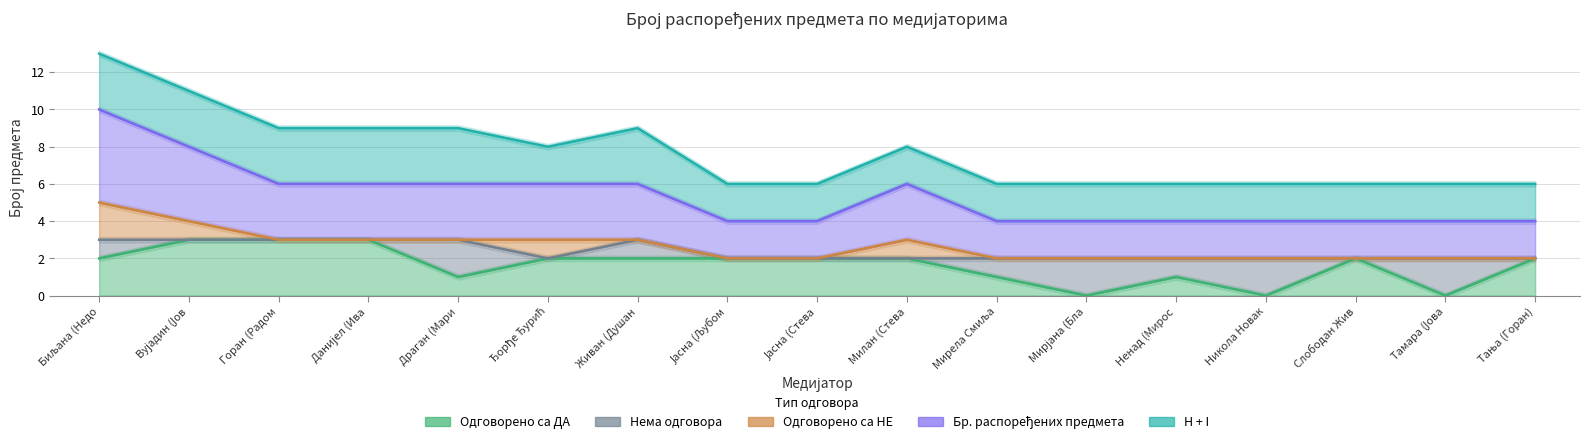

What is the label of the 13th point from the left?

Ненад (Мирос